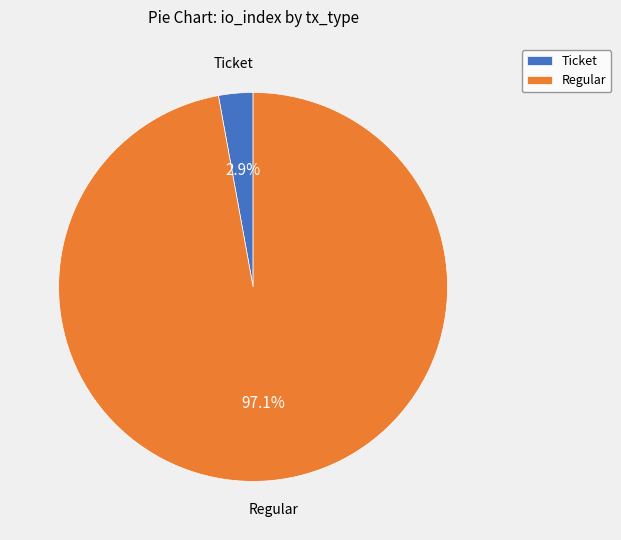

Which slice is the smallest?

Ticket